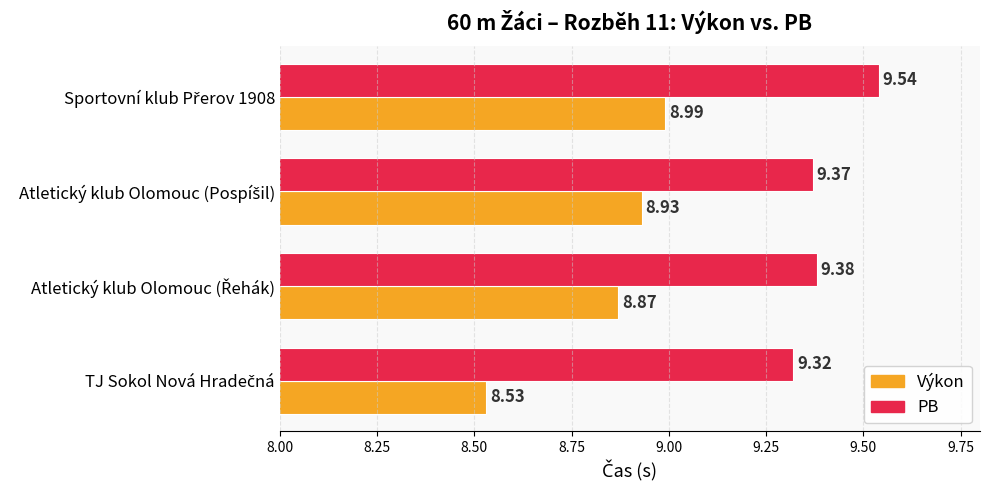

At how many categories does at least one series exceed 8?

4